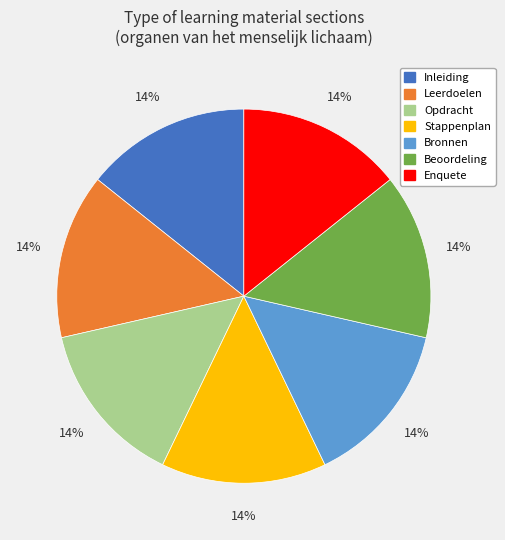

The Leerdoelen slice represents 14% of the pie. True or false?

True